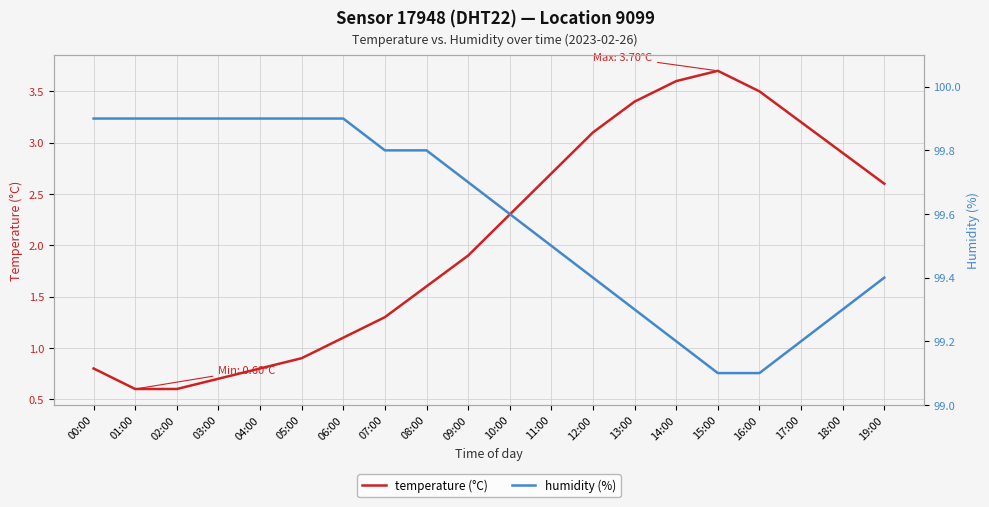

What position from the right is 04:00?

16